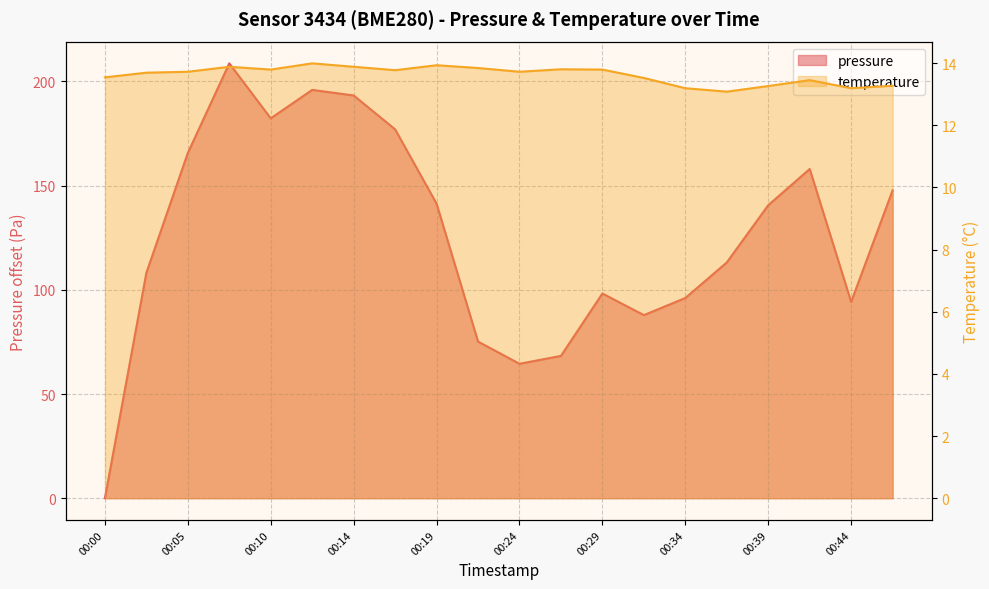

How many interior local valleys does the pressure series have?

4